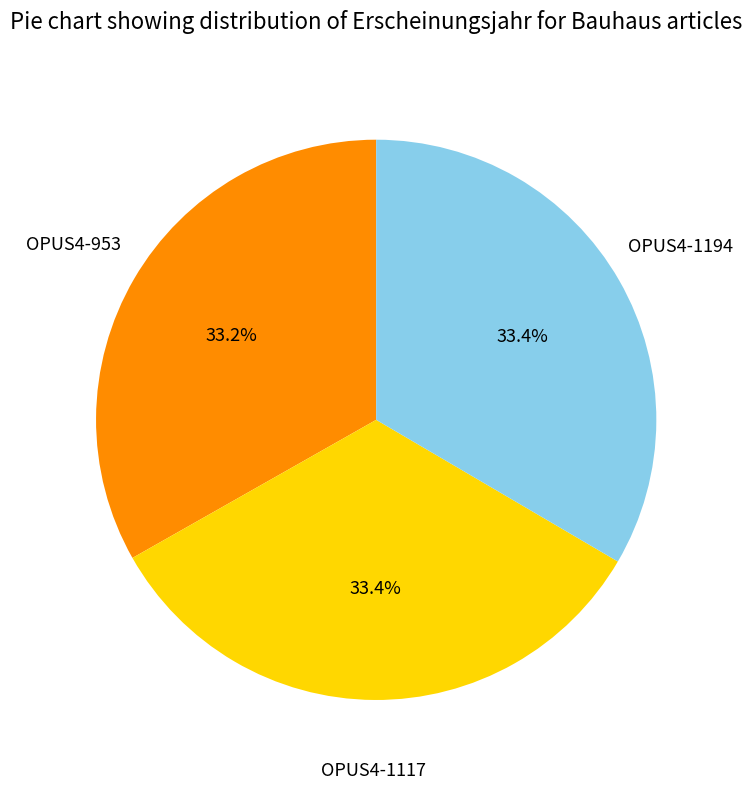

Is there a majority slice in this chart?

No